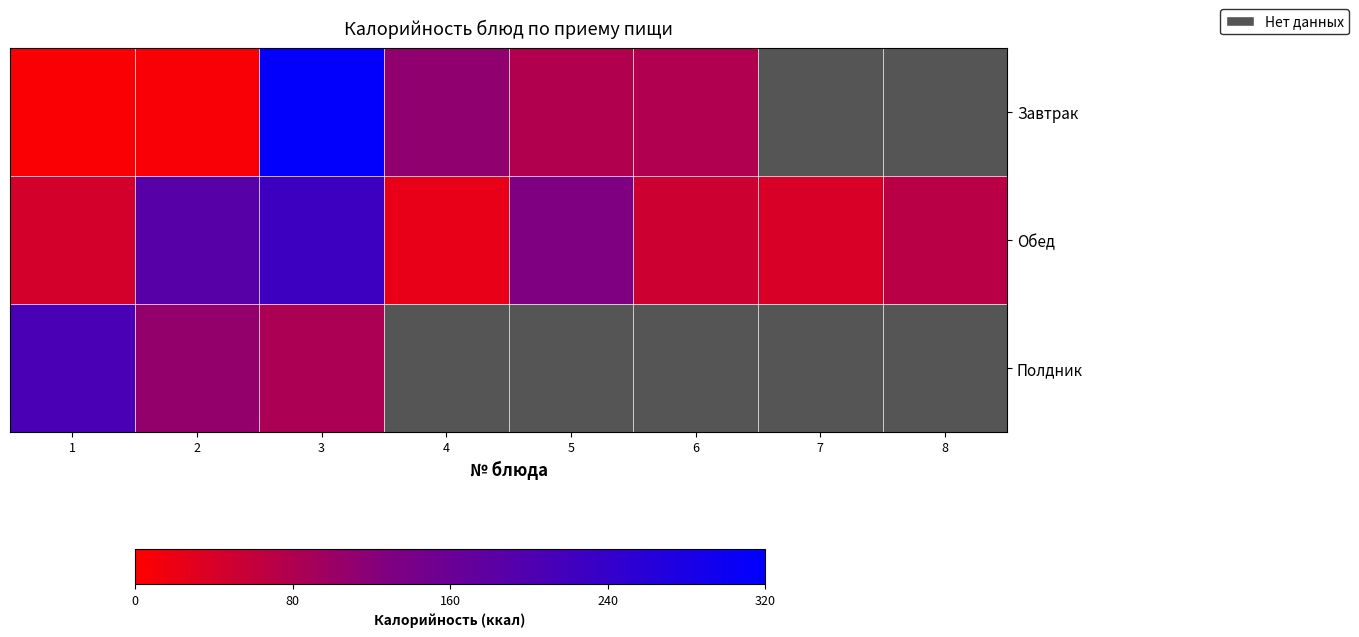

Rank the categories by Обед value from highest to lowest.

3, 2, 5, 8, 6, 1, 7, 4